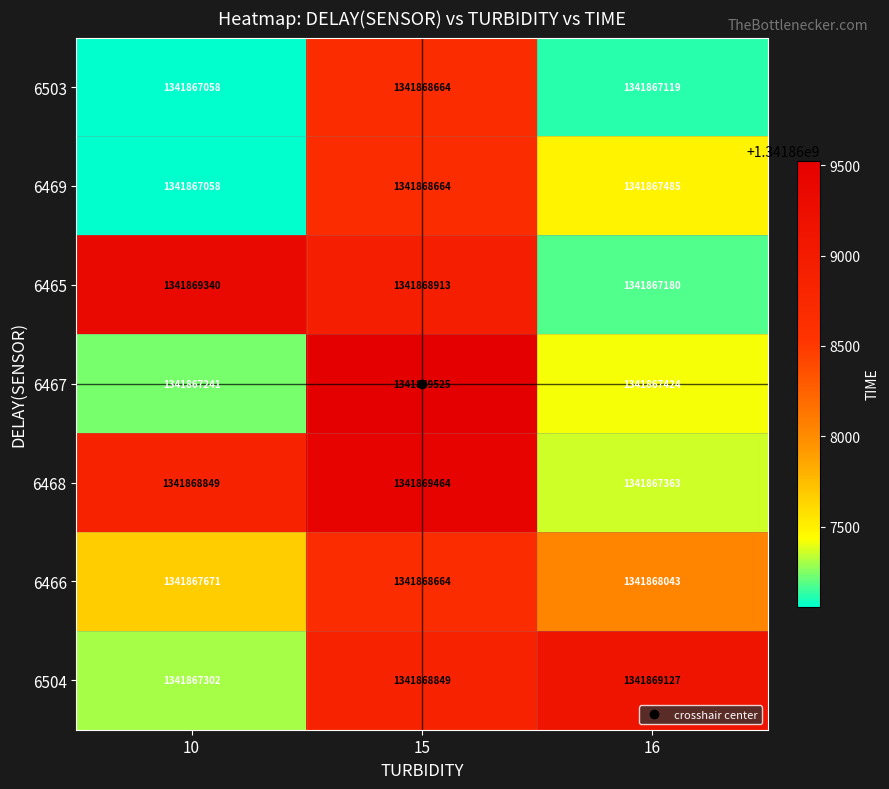

Between 10 and 15, which series saw the biggest shift?

6467